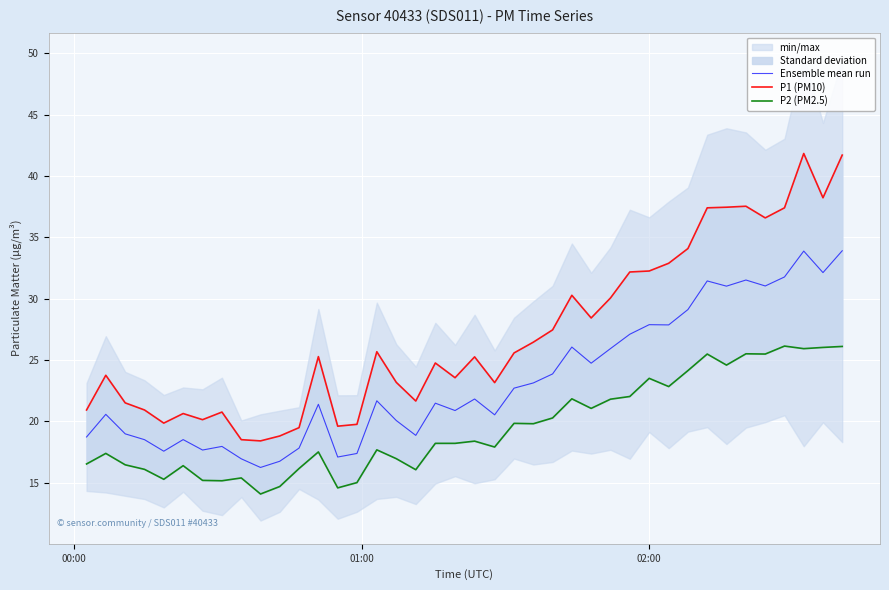

What is the highest value of the Ensemble mean run series?

33.9